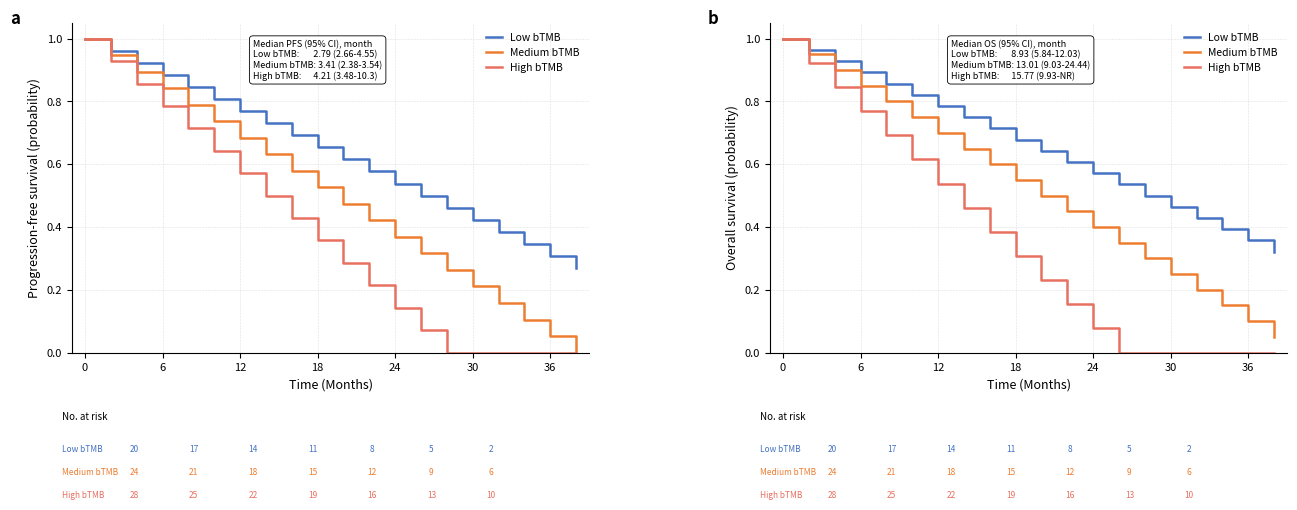

True or false: Medium bTMB and Low bTMB cross at least once.

False